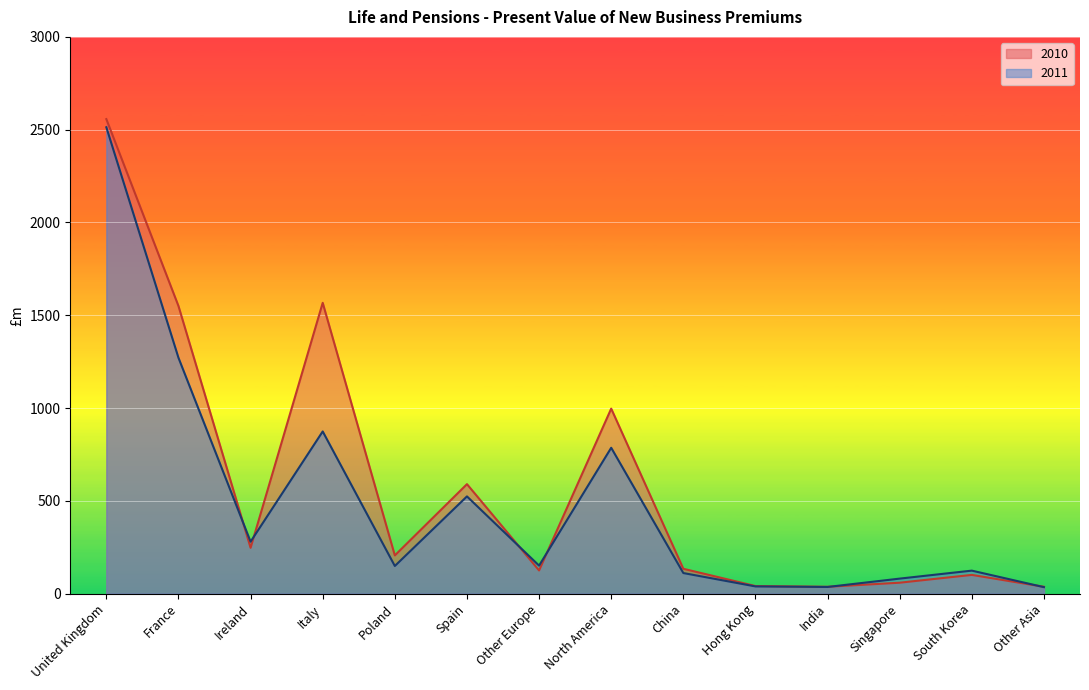

List the series in order of their overall mean, highest first.

2010, 2011